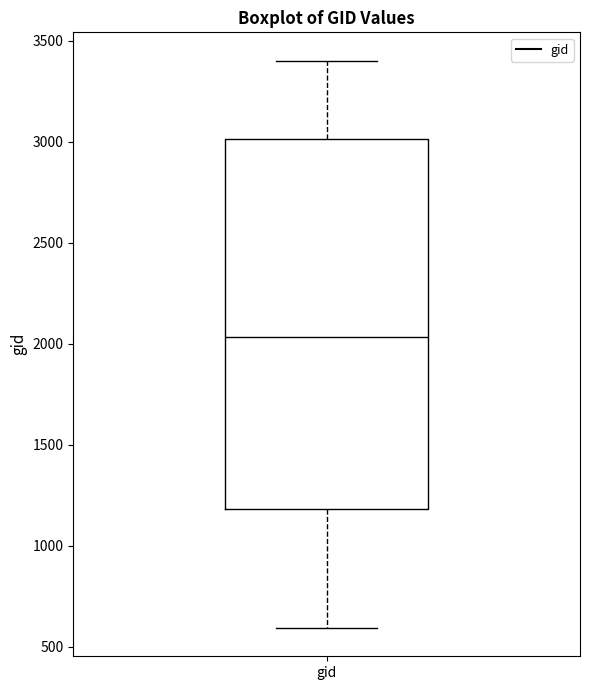

Transcribe this box plot: give where the median line is, the range the box spans, and where the two whiskers end, as read against the y-axis. The values are not printed on the chart, so give them approximately, as read against the axis.

median 2050, box 1200 to 3000, whiskers 600 to 3400